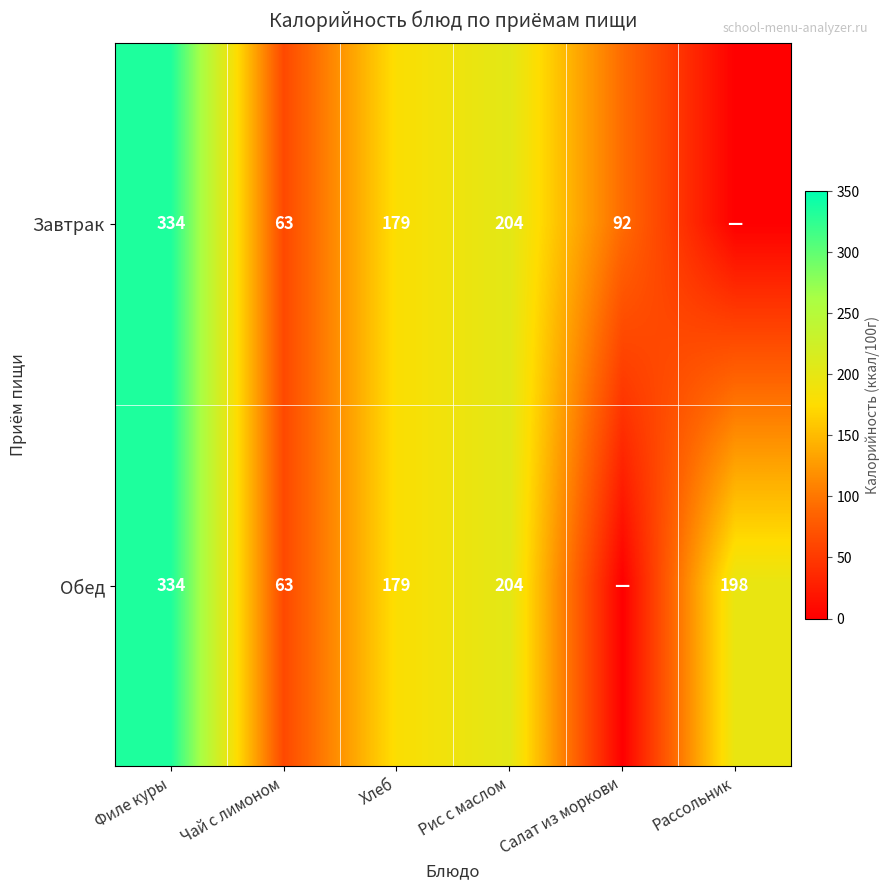

What is the difference between the Обед values at Хлеб and Филе куры?

155